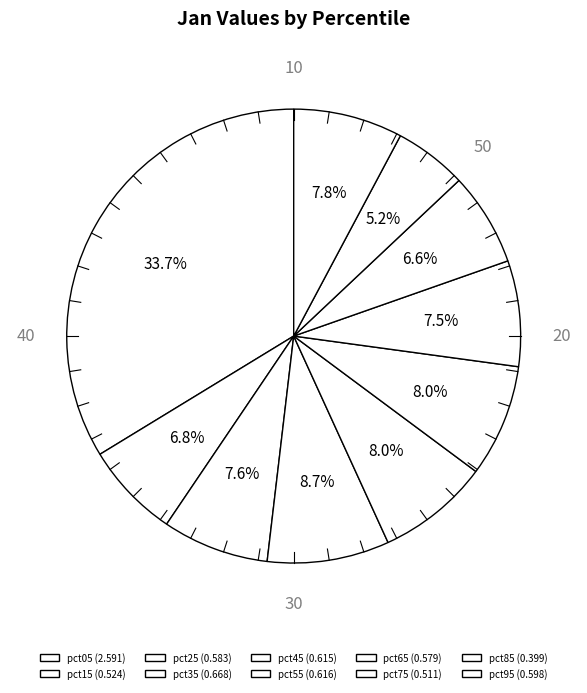

To the nearest percent, what is the combined percentage of pct85 and pct35?

14%